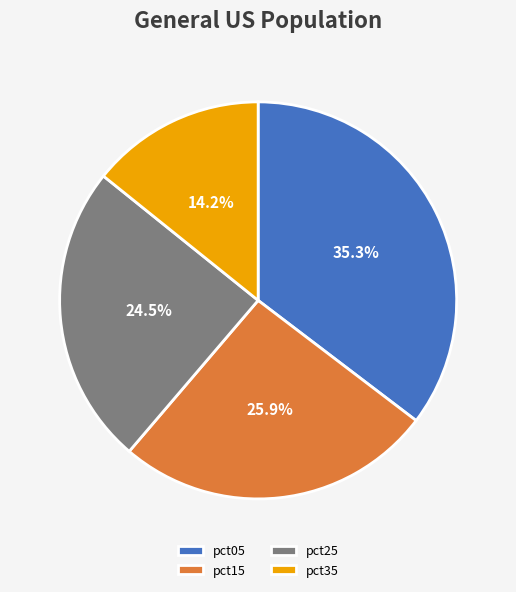

Is the sum of pct35 and pct25 greater than half?

No